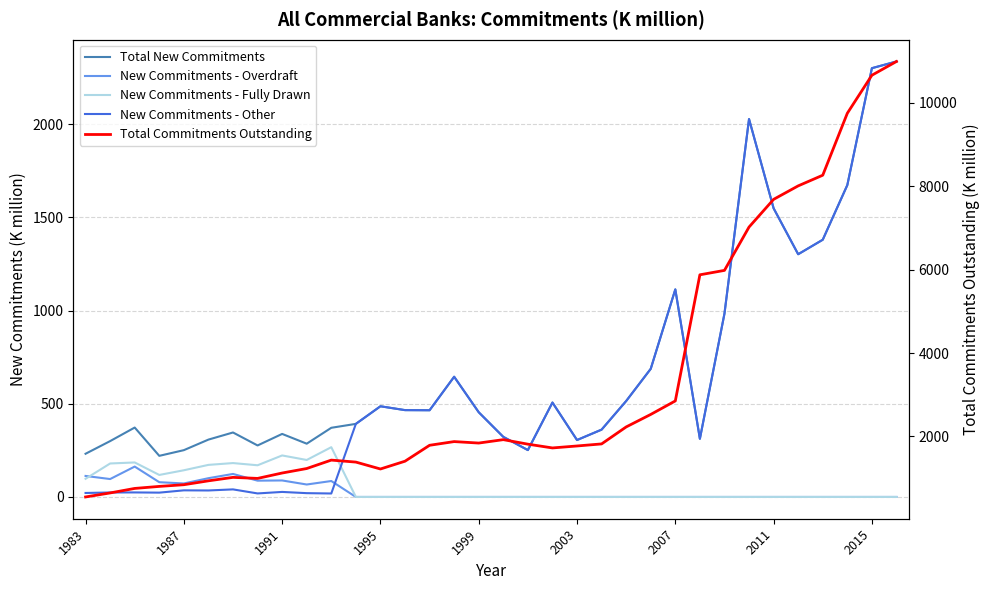

At which category does New Commitments - Overdraft reach its first local valley?

1987